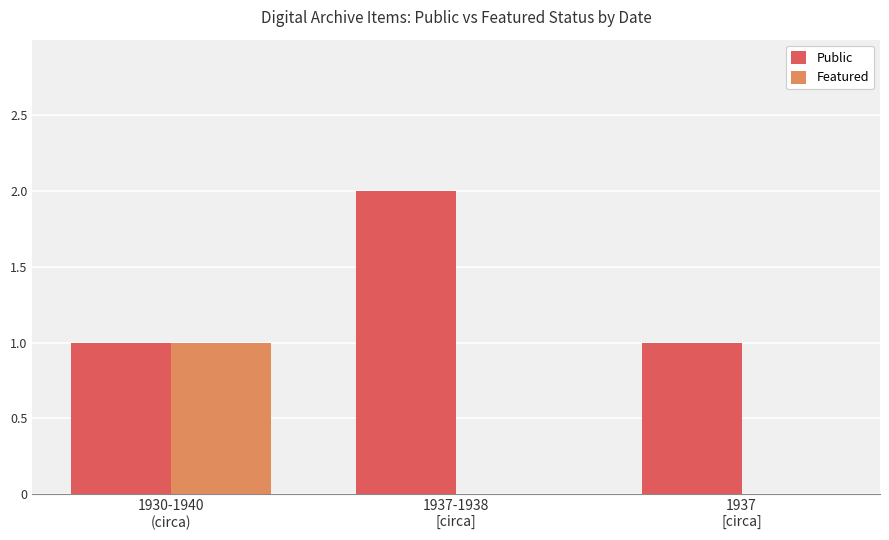

Which series has the largest total across all categories?

Public